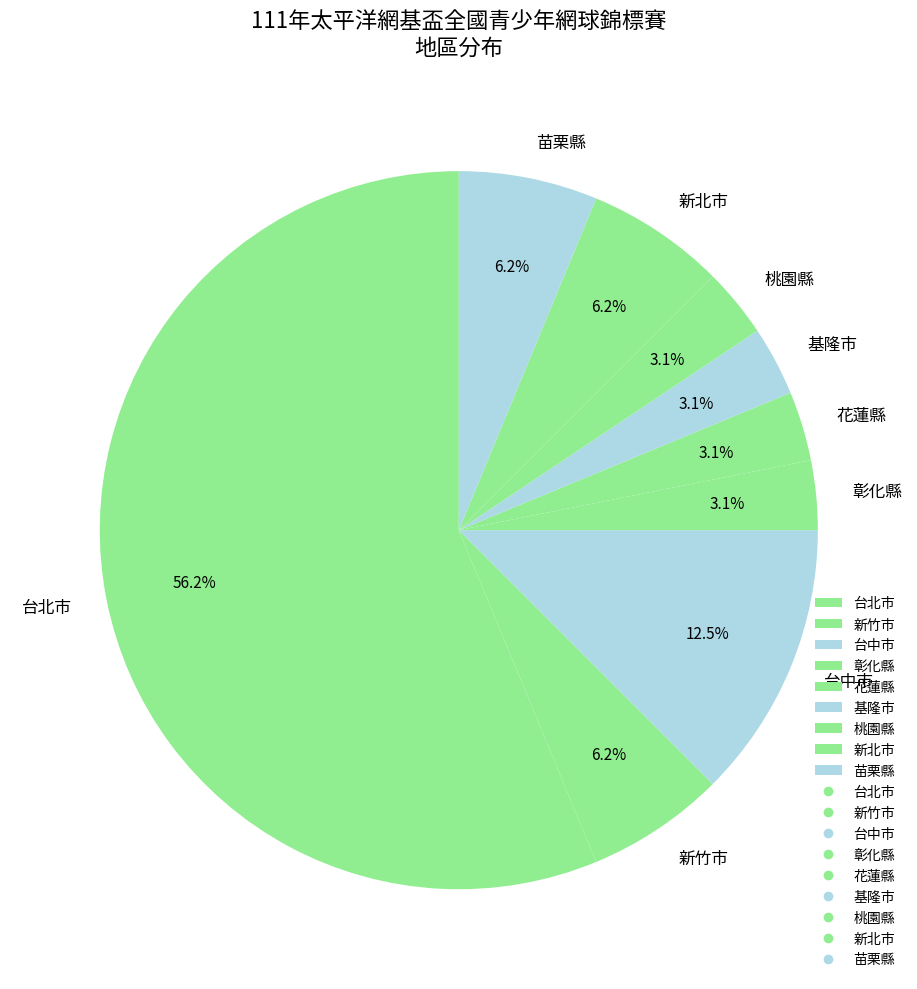

To the nearest percent, what portion does 桃園縣 represent?

3%